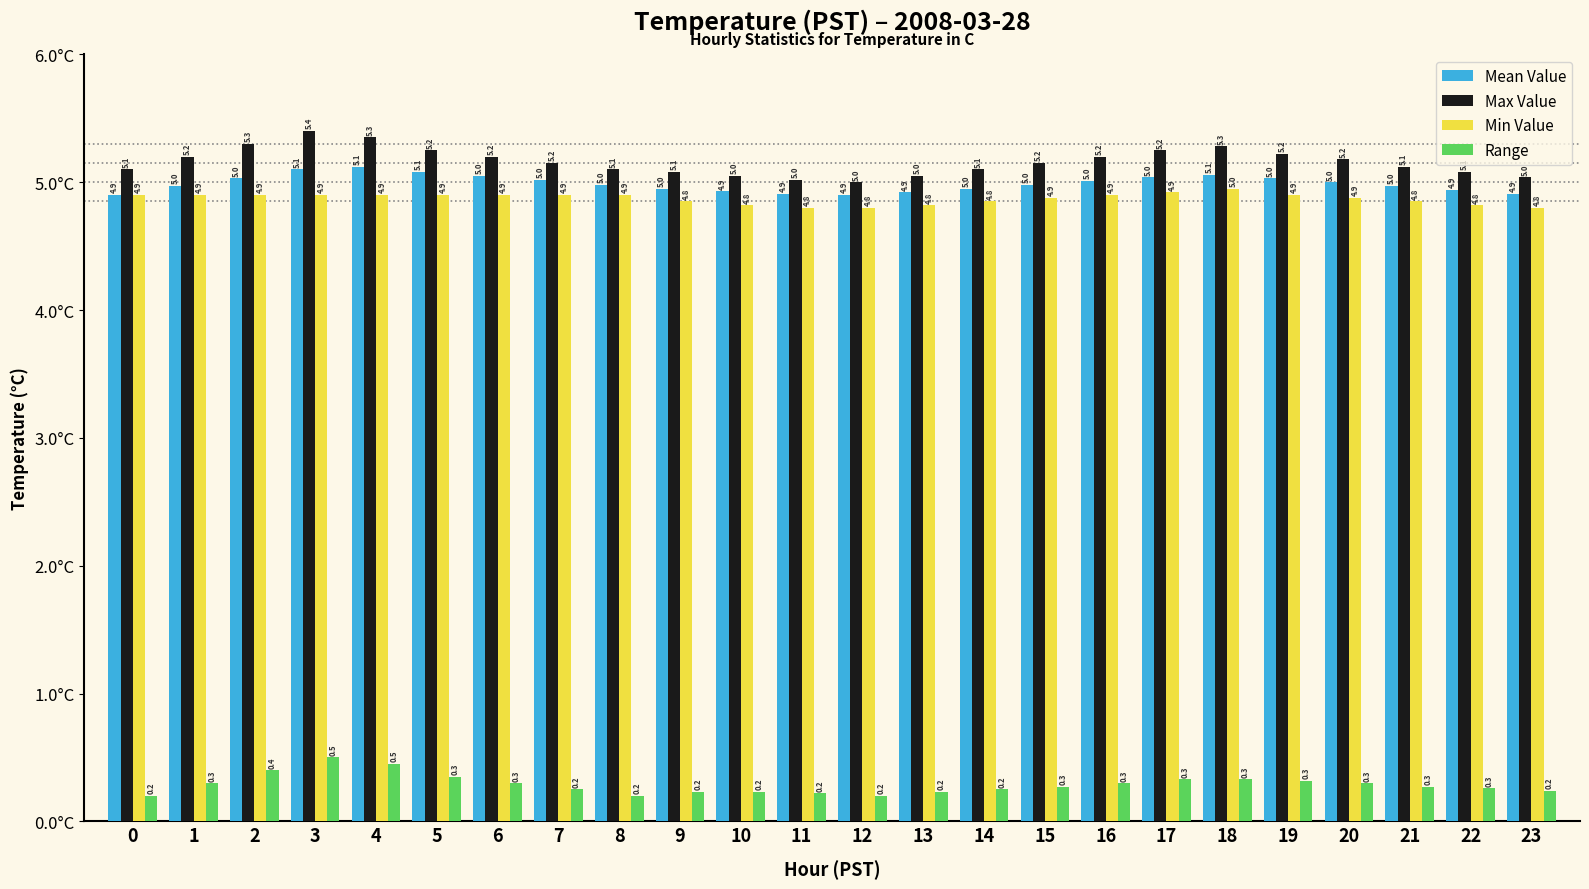

What is the spread (max minus min) of values at 7?

4.9